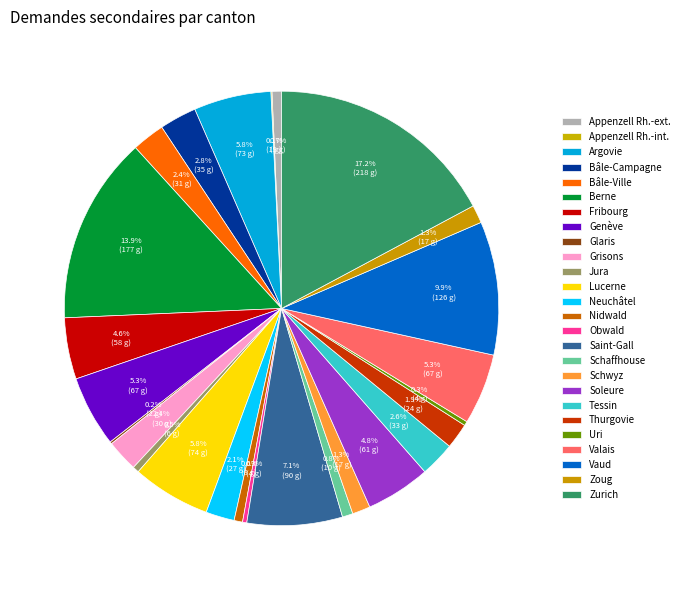

To the nearest percent, what is the combined percentage of Saint-Gall and Bâle-Ville?

10%